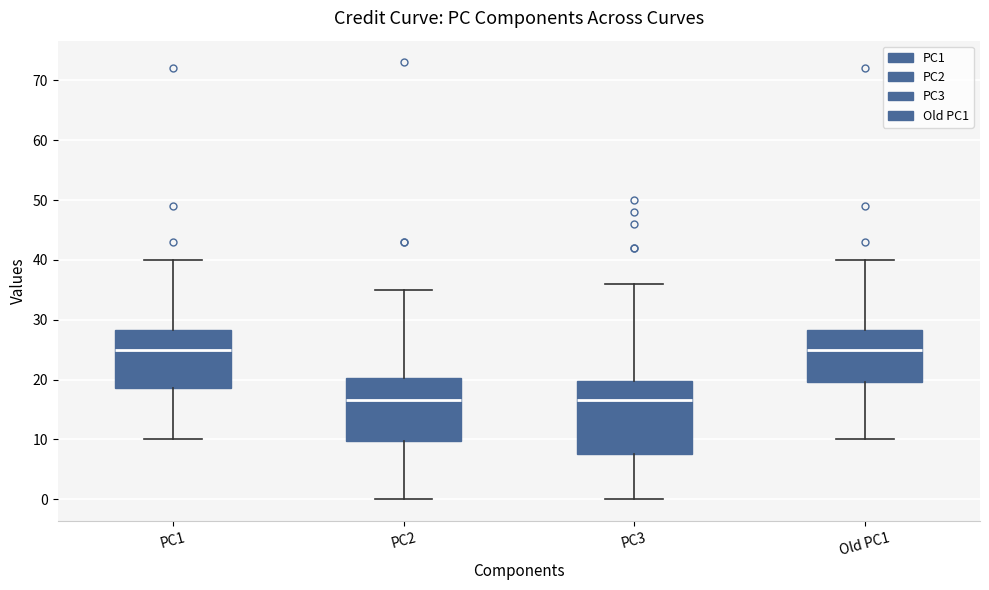

Reading left to right, transcribe this box plot: for each box, give where its median line is, the range the box spans, and where its two whiskers end, as read against the y-axis. The values are not printed on the chart, so give them approximately, as read against the axis.

PC1: median 25, box 19 to 28, whiskers 10 to 40
PC2: median 17, box 10 to 20, whiskers 0 to 35
PC3: median 17, box 8 to 20, whiskers 0 to 36
Old PC1: median 25, box 20 to 28, whiskers 10 to 40